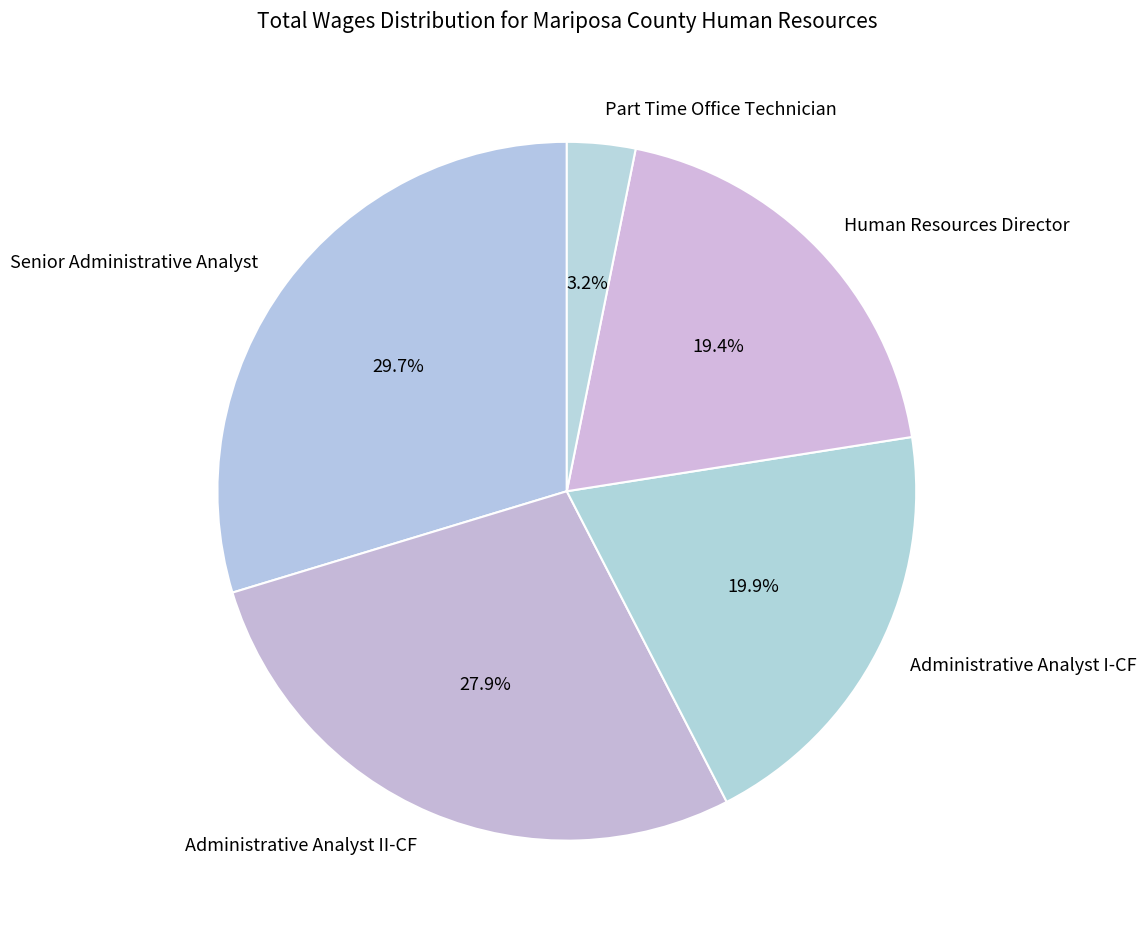

What is the ratio of the value at Administrative Analyst I-CF to the value at Administrative Analyst II-CF?

0.7